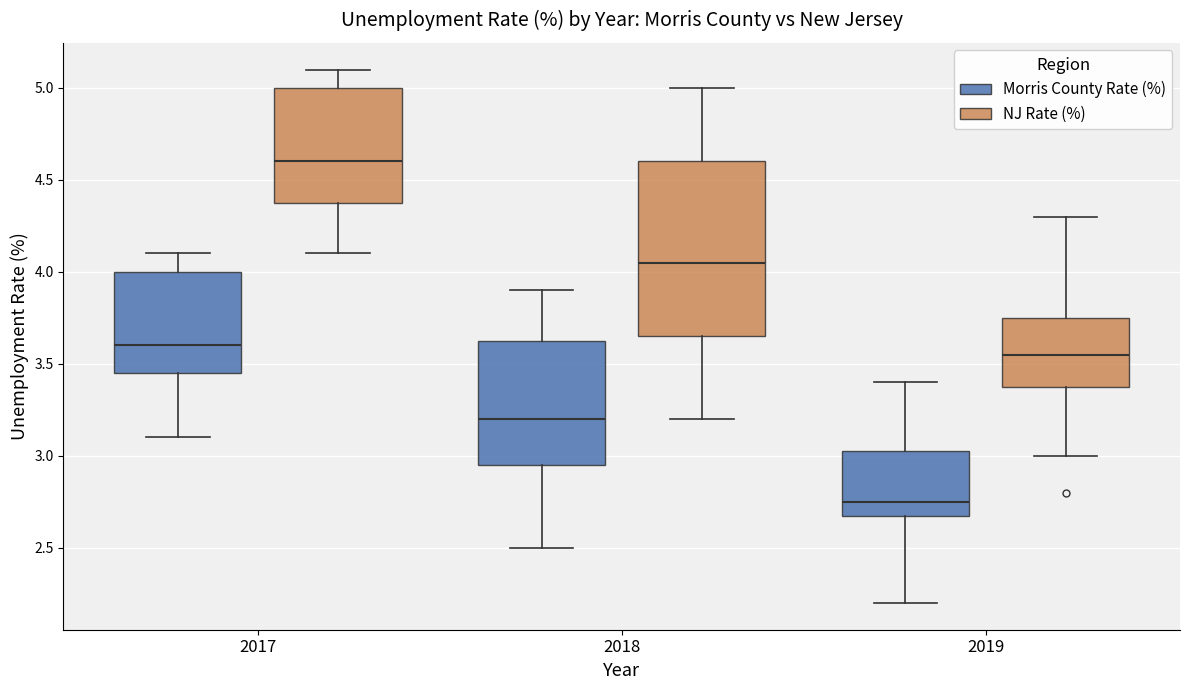

Which box has the highest median line?

2017 (NJ Rate (%))